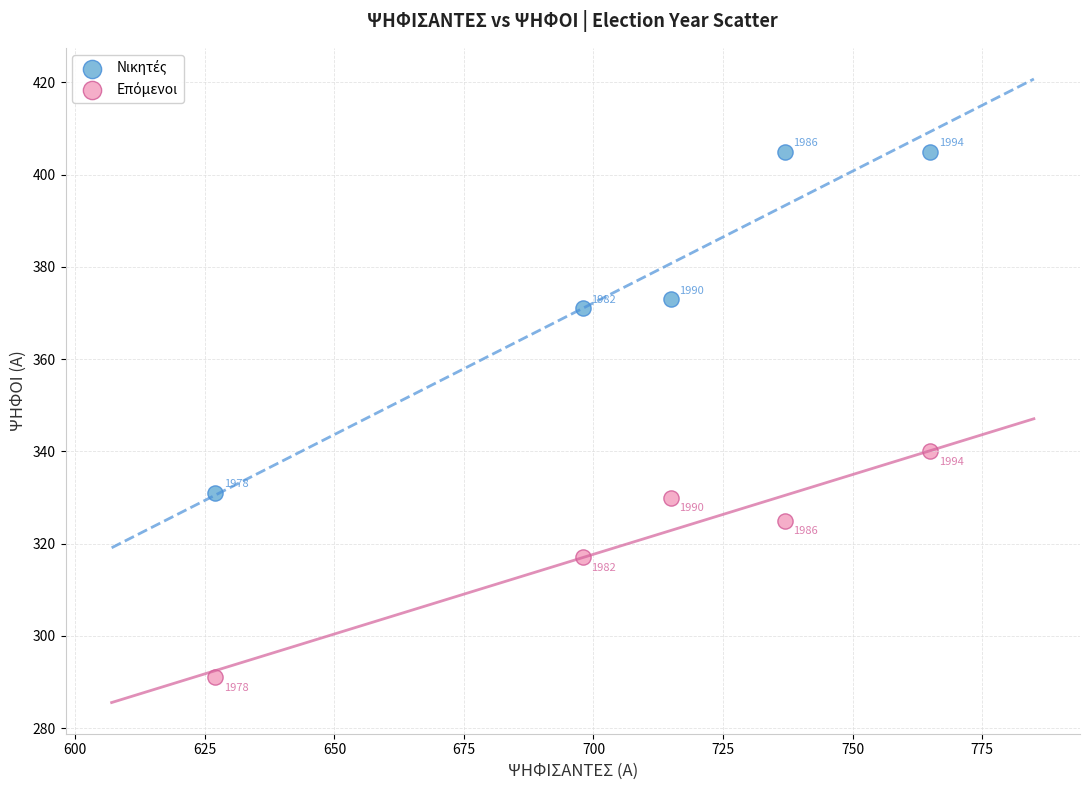

What is the X range (max minus min) for the scatter plot?

138